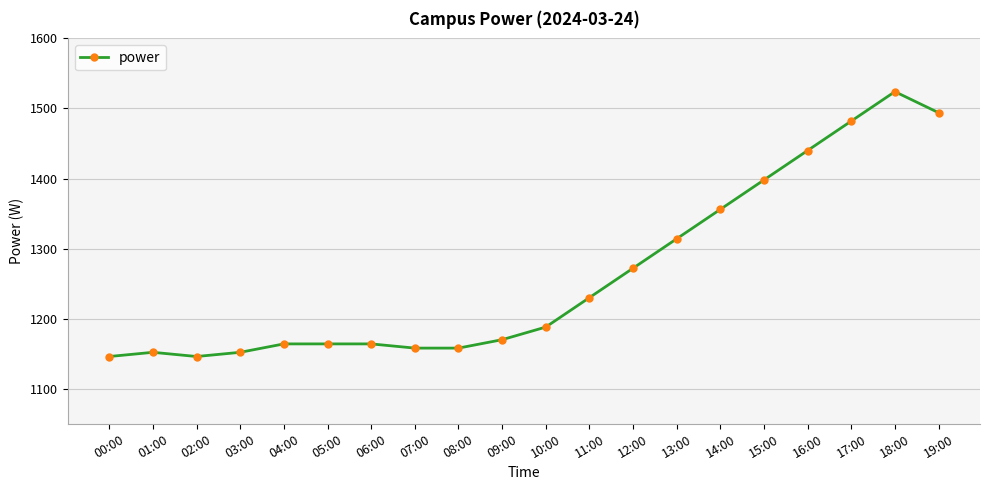

What is the value of the 20th point from the left?

1494